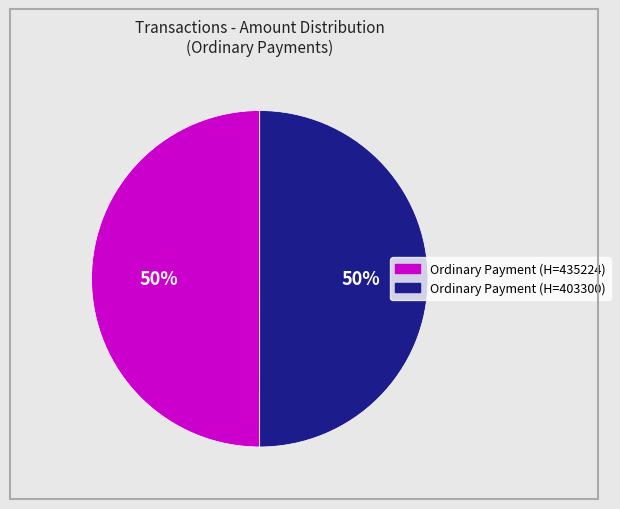

How many slices are in this pie chart?

2